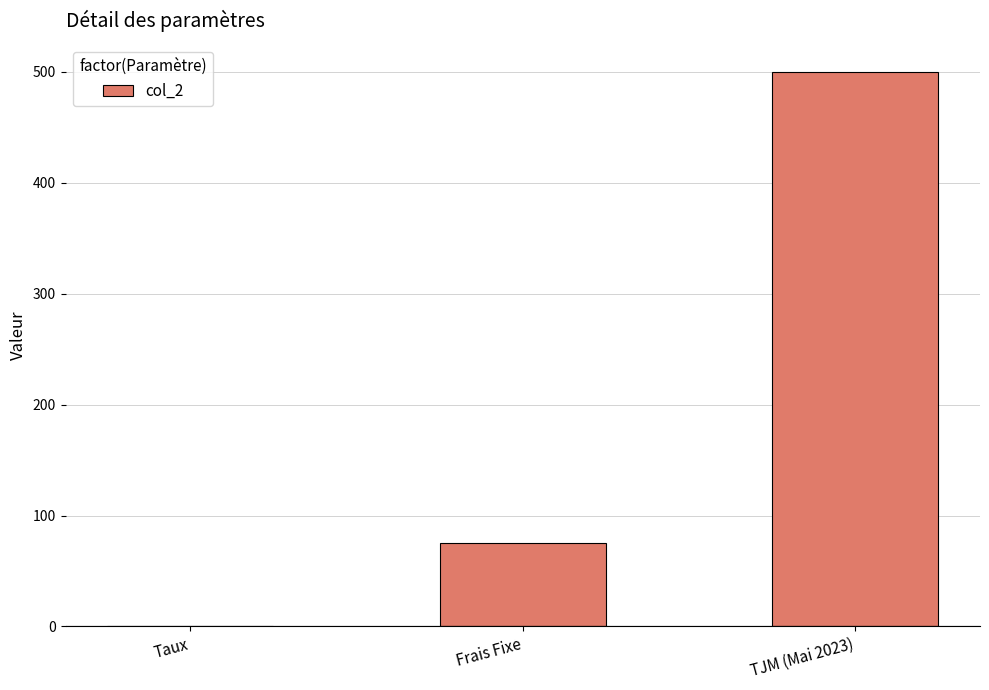

What is the change in value from Taux to TJM (Mai 2023)?

+499.9